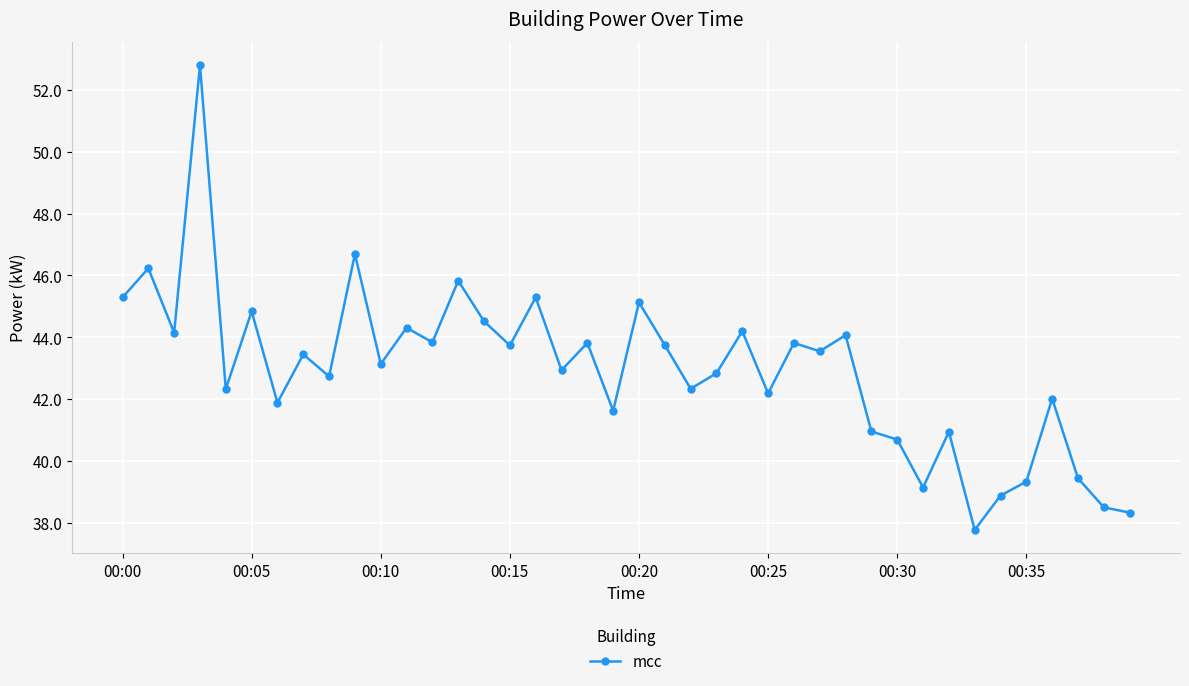

What is the smallest value displayed?

37.8